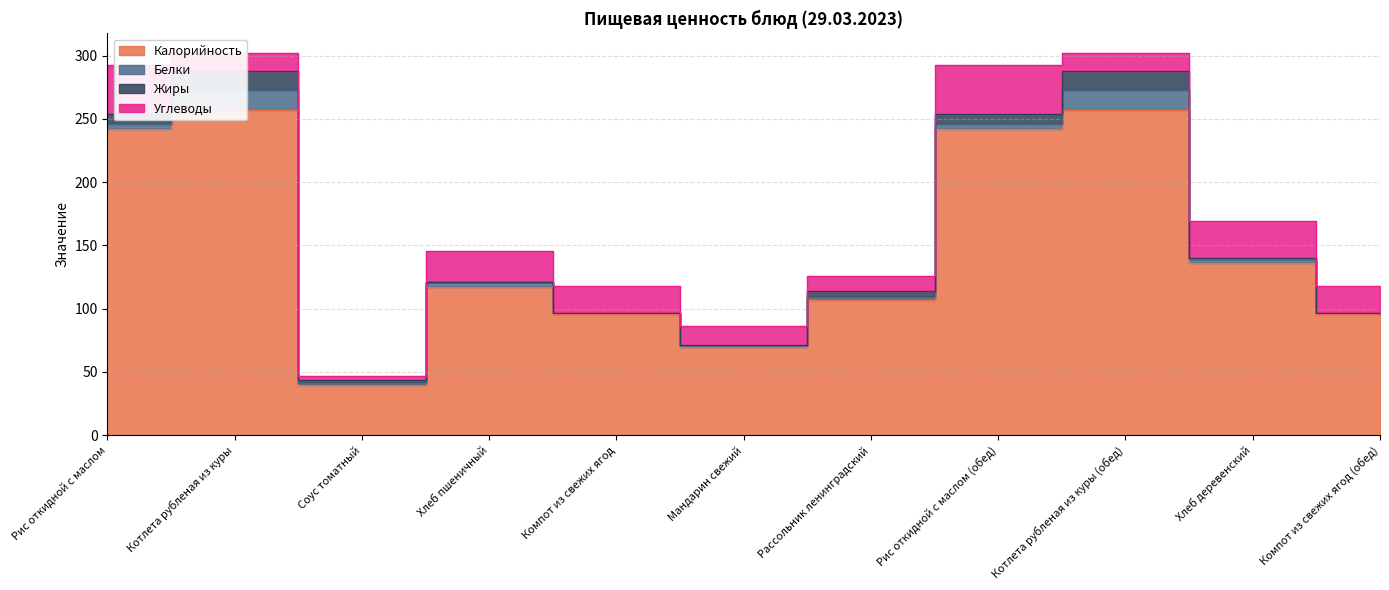

Which series has the largest total across all categories?

Калорийность